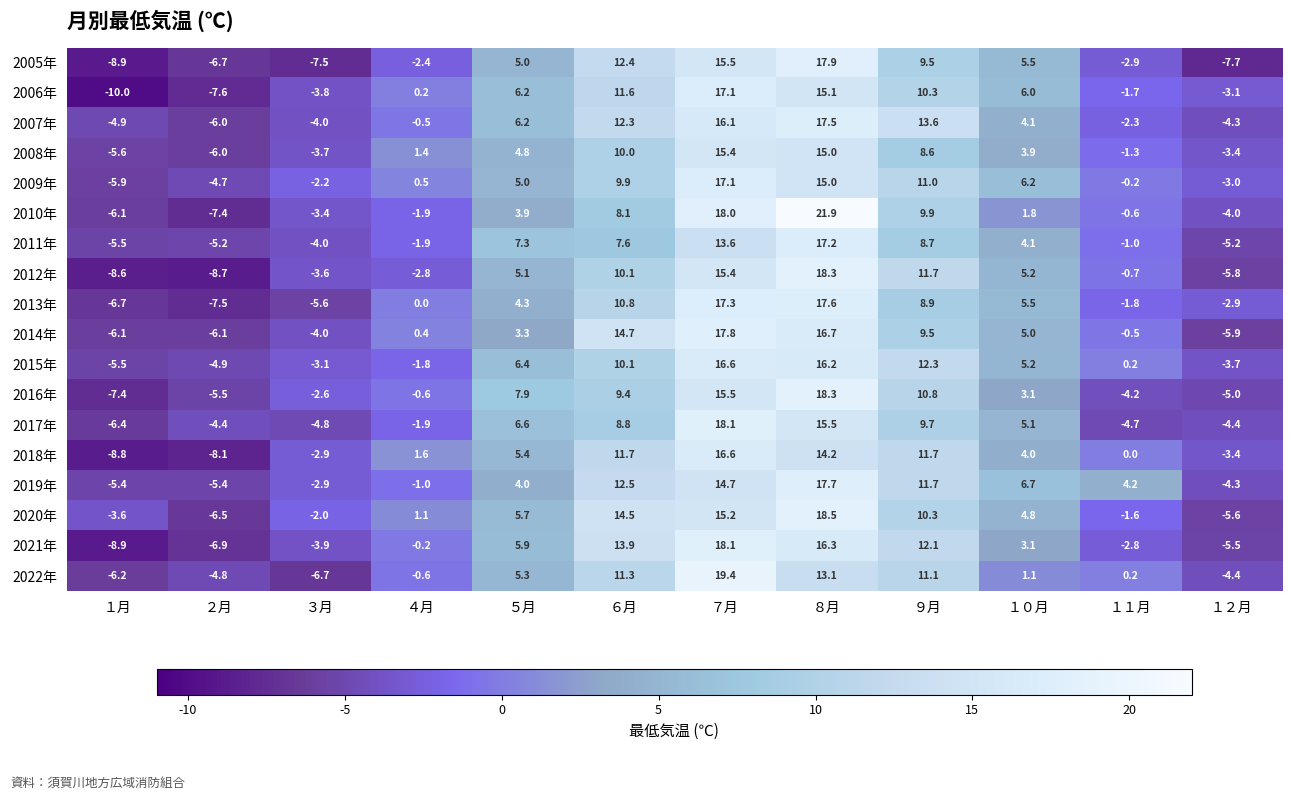

At how many categories does at least one series exceed 10?

4